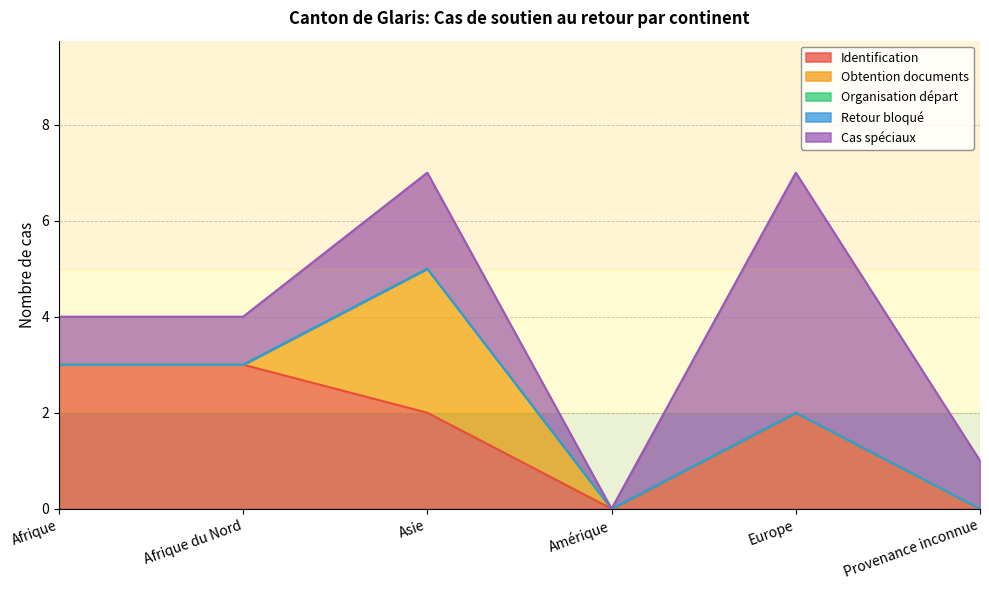

How many positive values does the Identification series have?

4